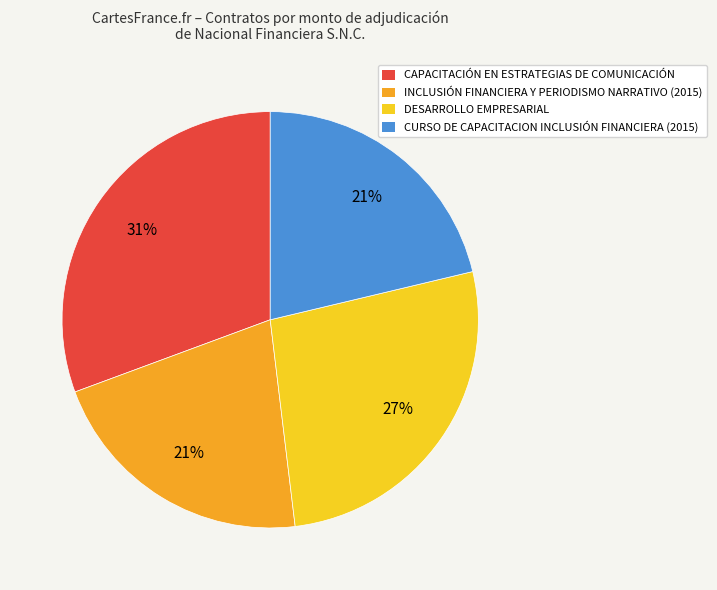

The CURSO DE CAPACITACION INCLUSIÓN FINANCIERA (2015) slice represents 21% of the pie. True or false?

True